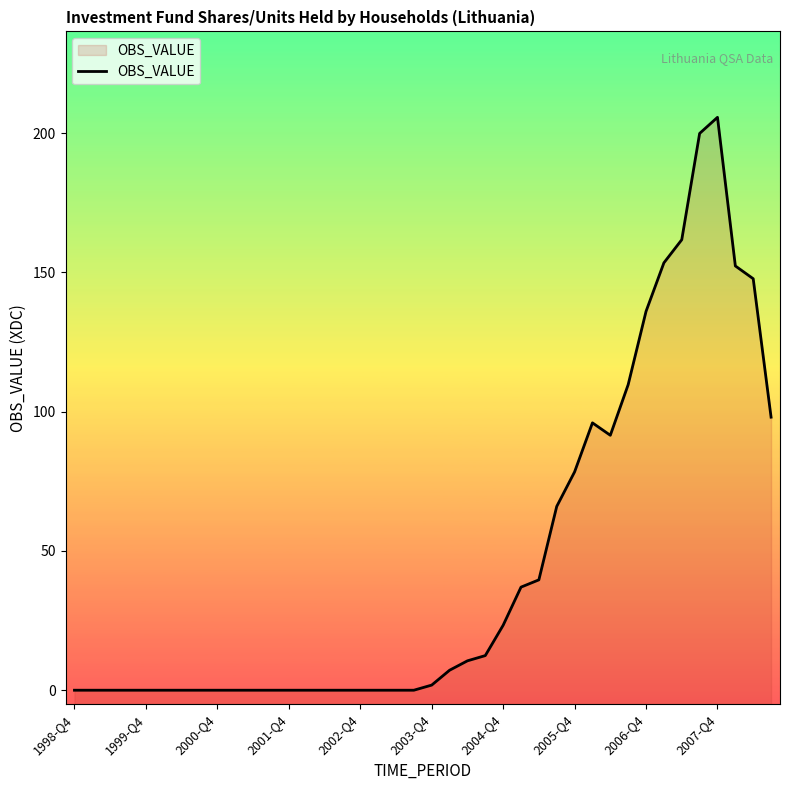

What is the maximum value shown in the chart?

205.7